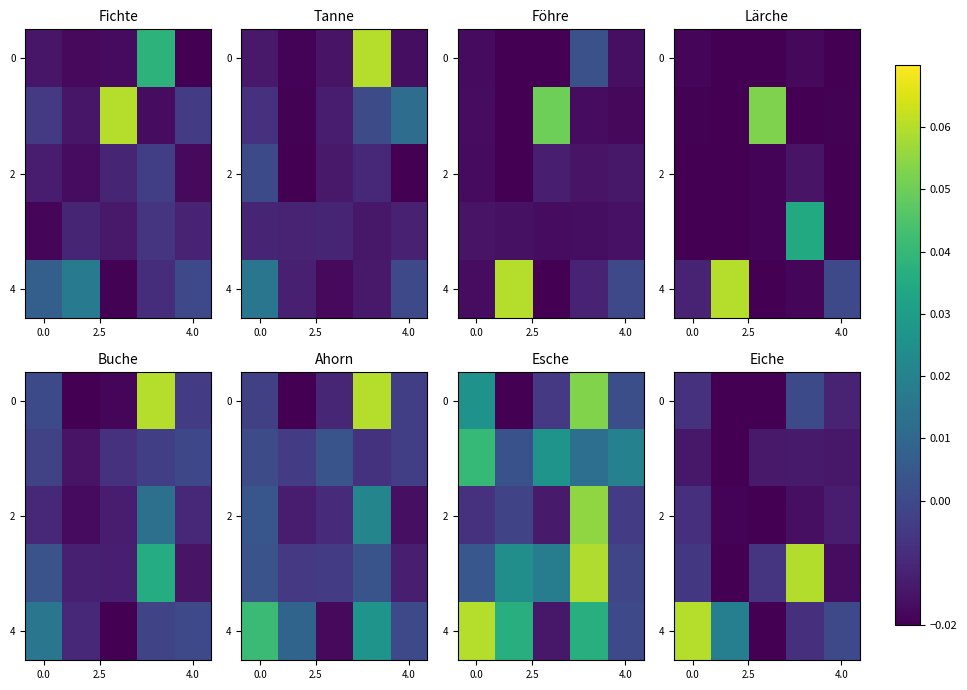

How many series are shown in this chart?

5